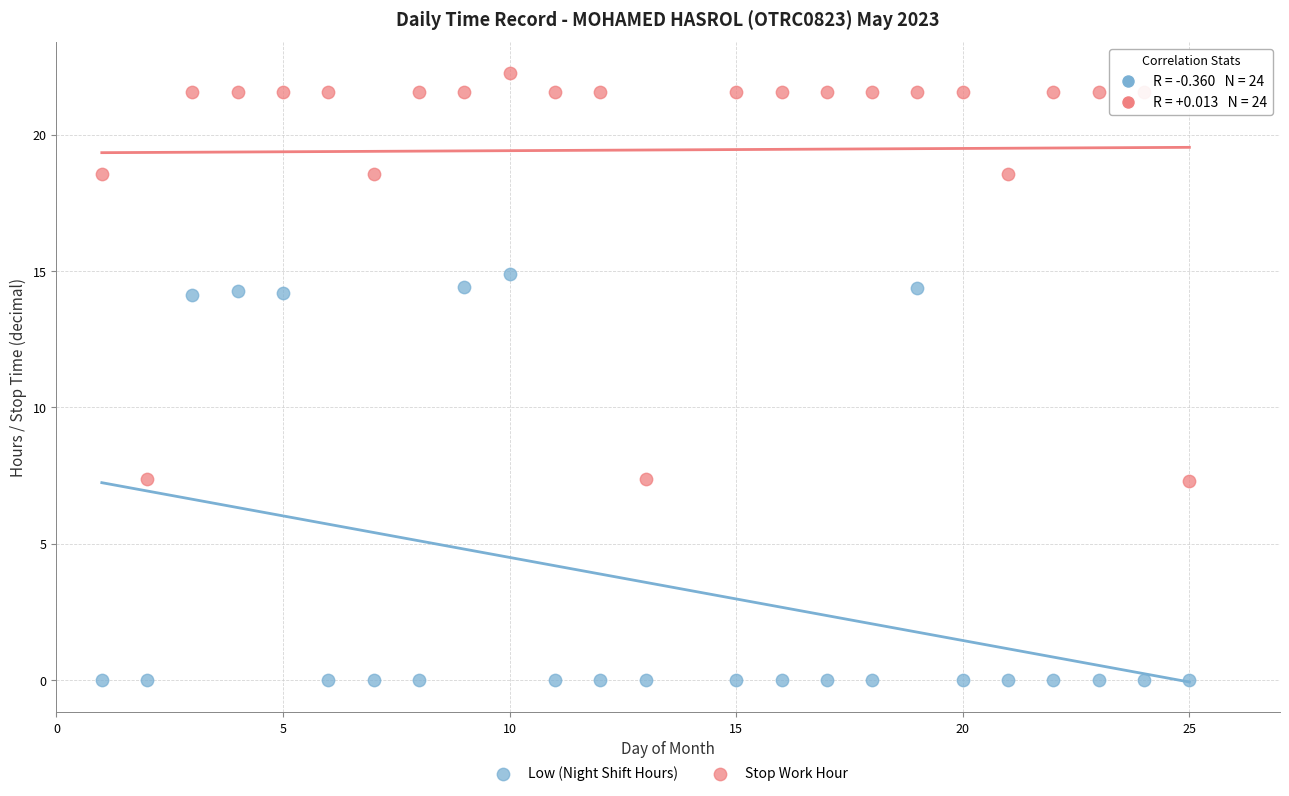

Which series has the largest Y range (max minus min)?

Stop Work Hour